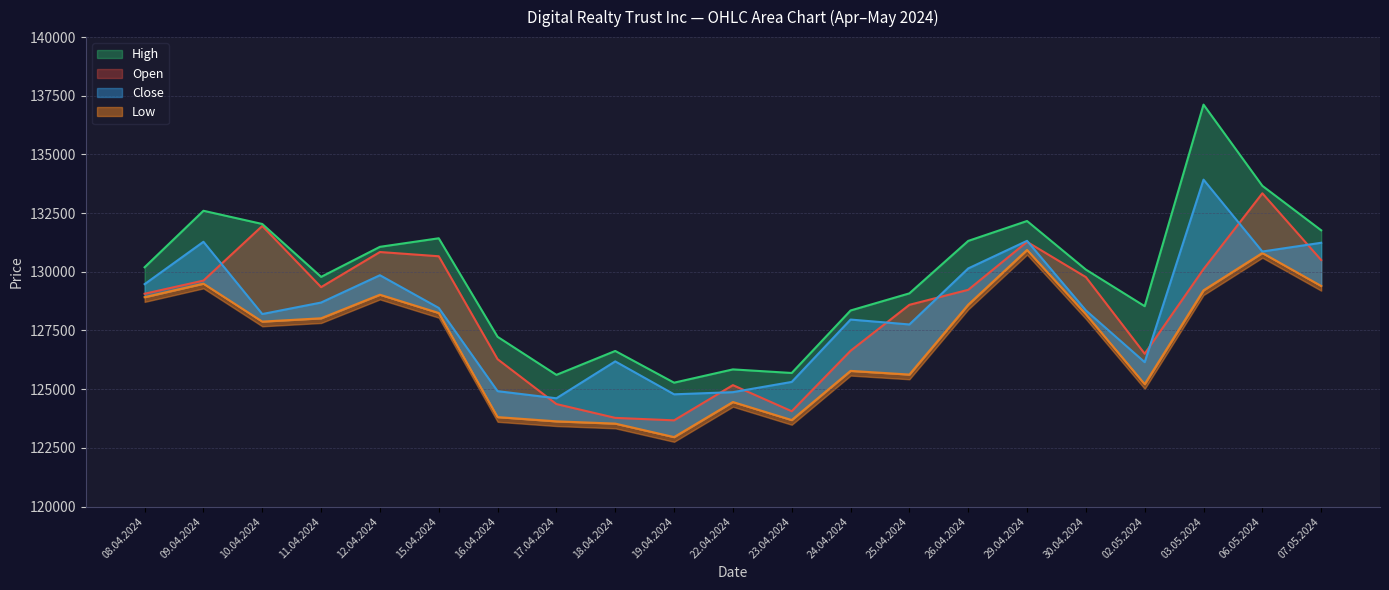

True or false: Close and Low cross at least once.

False